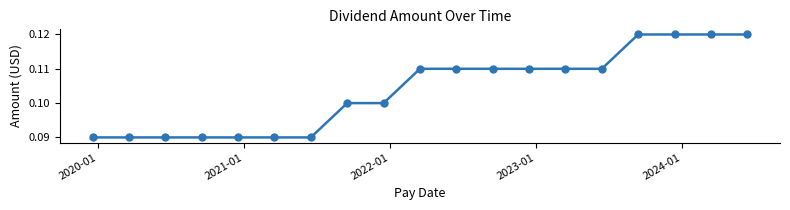

How many values are between 0 and 1?

19